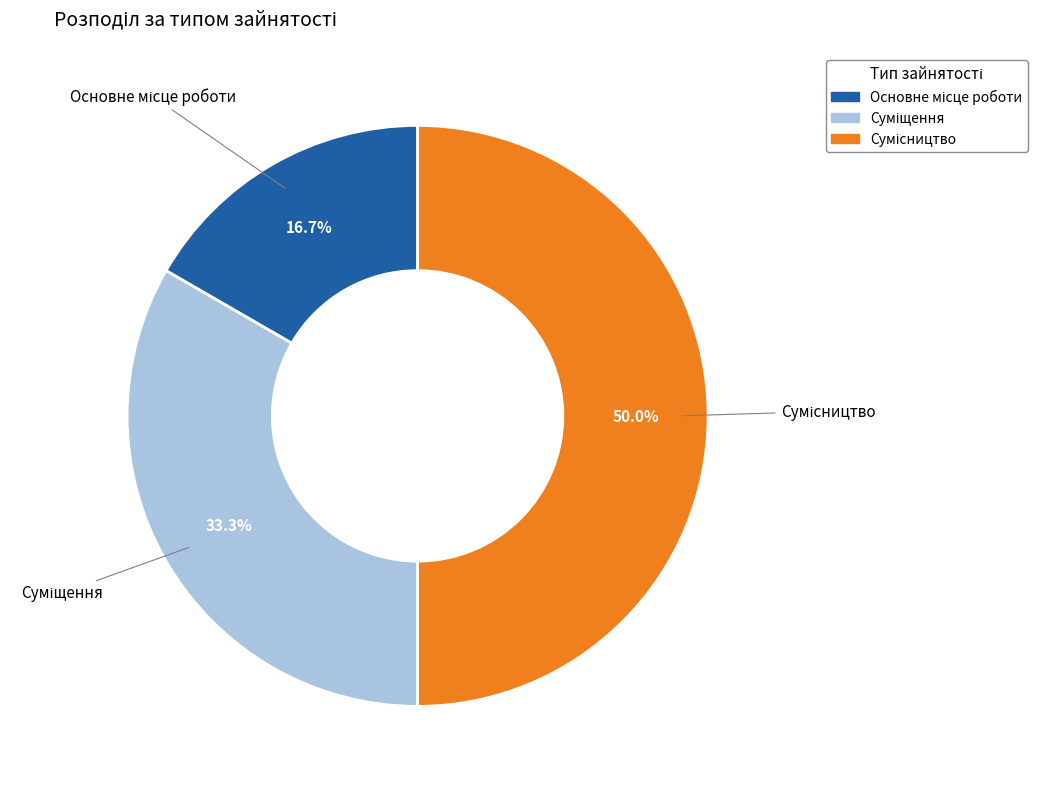

Which slice is the largest?

Сумісництво